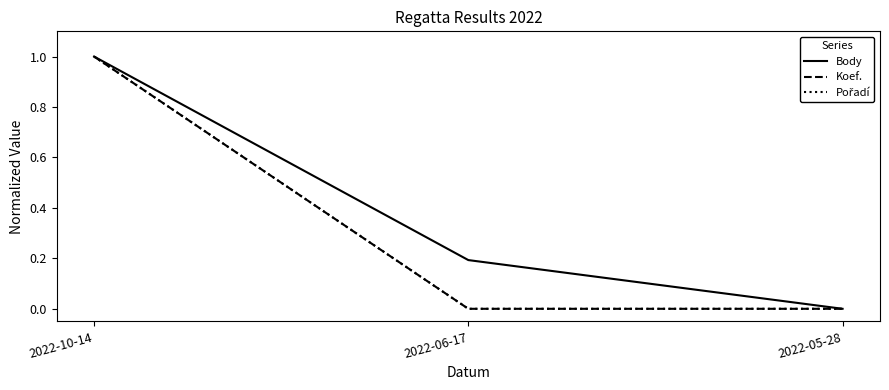

What is the average value of the Pořadí series?

0.3